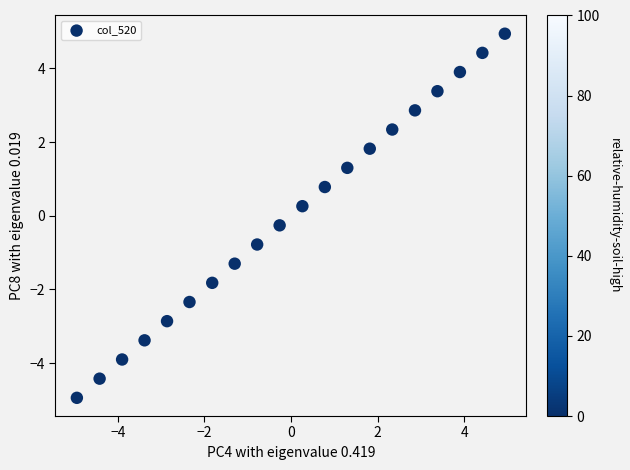

What is the range of X values (max minus min)?

9.9